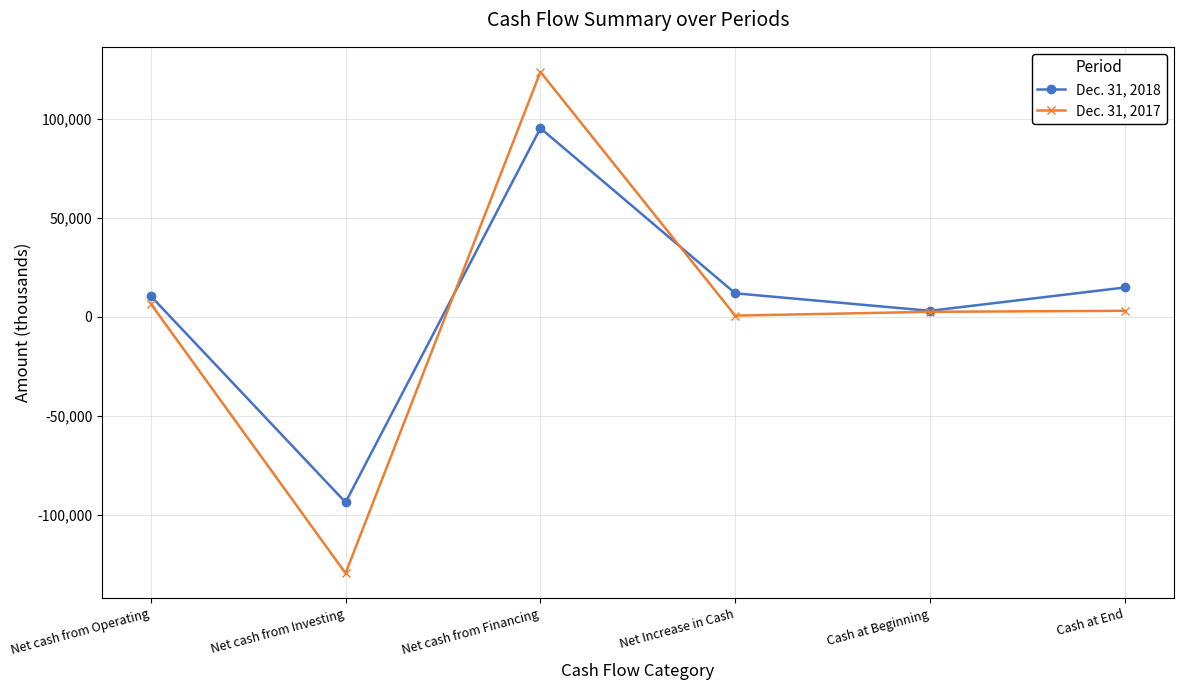

What is the value of the Dec. 31, 2018 point at the 5th from the left?

2938